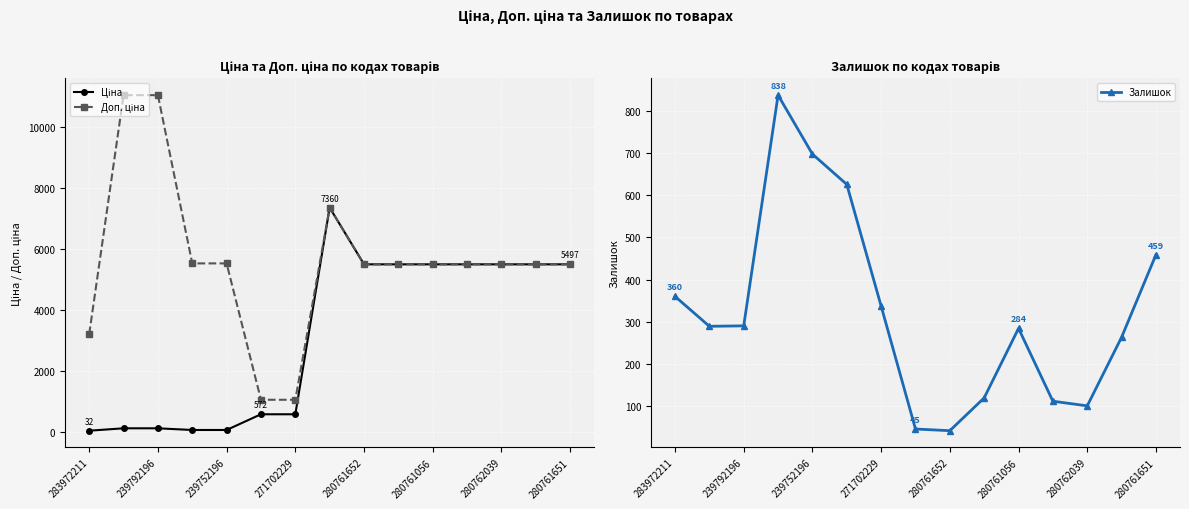

List the series in order of their peak value, lowest first.

Залишок, Ціна, Доп. ціна